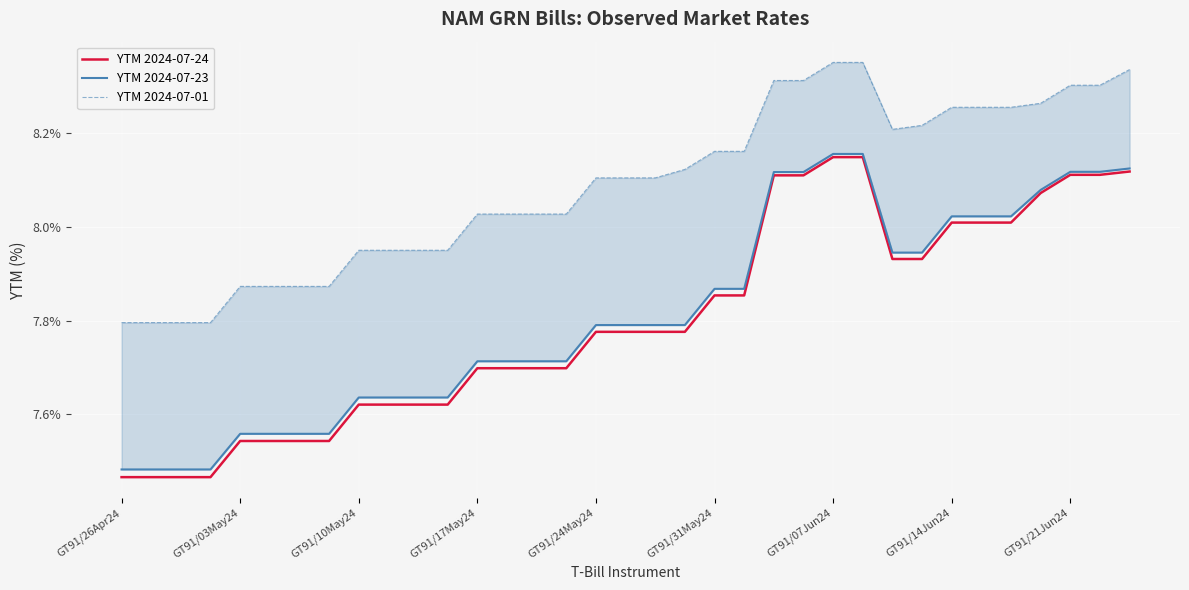

What is the maximum value shown in the chart?

8.4